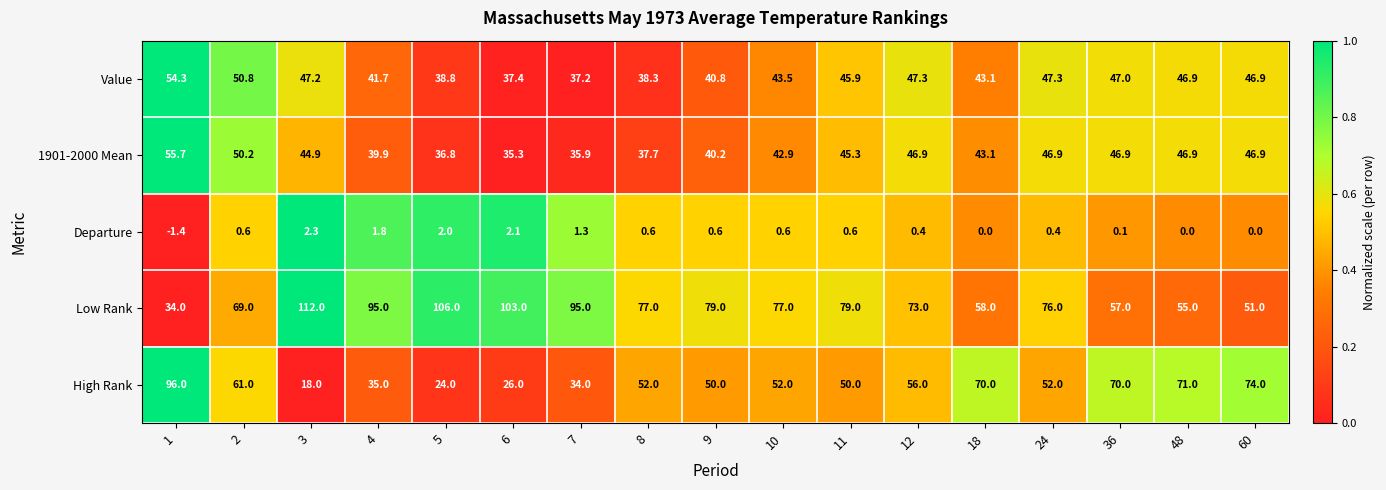

Which series changed the most between 18 and 36?

Value